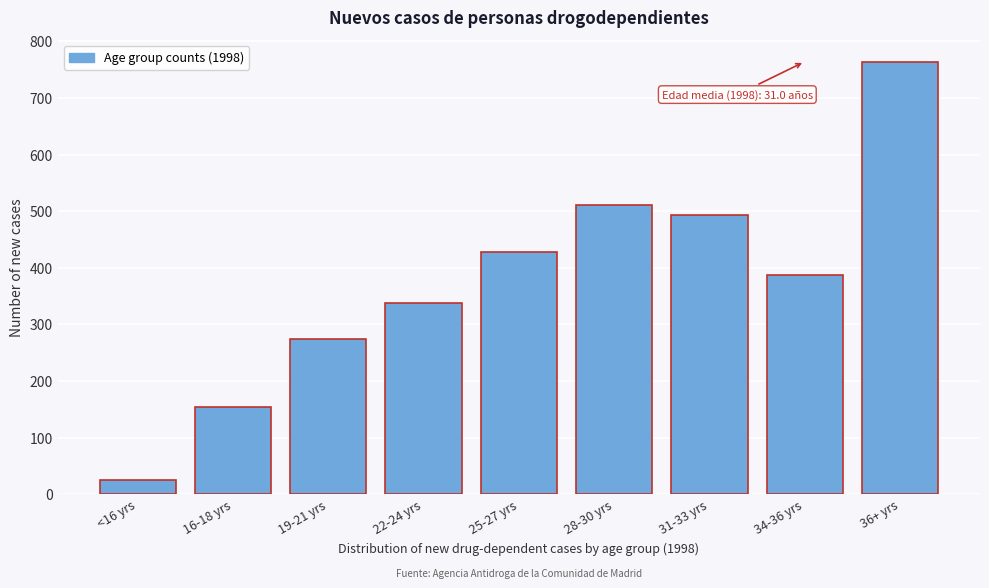

Reading left to right, extract all data points from this chart.

<16 yrs=25	16-18 yrs=154	19-21 yrs=274	22-24 yrs=337	25-27 yrs=428	28-30 yrs=511	31-33 yrs=493	34-36 yrs=387	36+ yrs=764